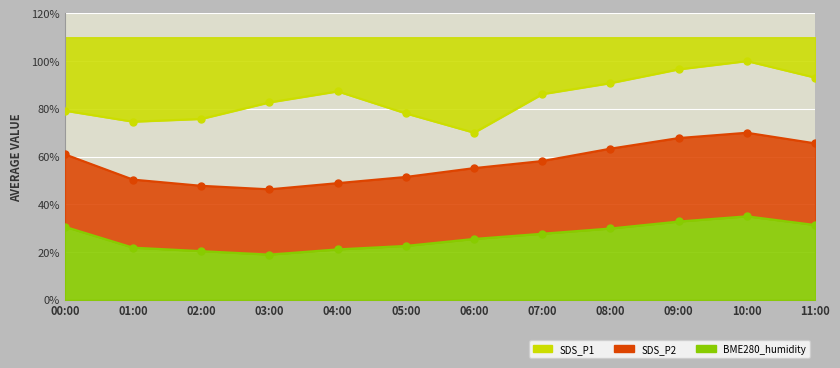

Reading right to left, what are all the values shown in this chart?

SDS_P1: 11:00=93.1	10:00=100.0	09:00=96.5	08:00=90.8	07:00=86.2	06:00=70.0	05:00=78.1	04:00=87.3	03:00=82.7	02:00=75.8	01:00=74.6	00:00=79.2
SDS_P2: 11:00=65.6	10:00=70.0	09:00=67.8	08:00=63.3	07:00=58.1	06:00=55.2	05:00=51.5	04:00=48.9	03:00=46.3	02:00=47.8	01:00=50.4	00:00=61.0
BME280_humidity: 11:00=31.4	10:00=35.0	09:00=32.8	08:00=29.9	07:00=27.7	06:00=25.5	05:00=22.6	04:00=21.1	03:00=19.0	02:00=20.4	01:00=21.9	00:00=30.6